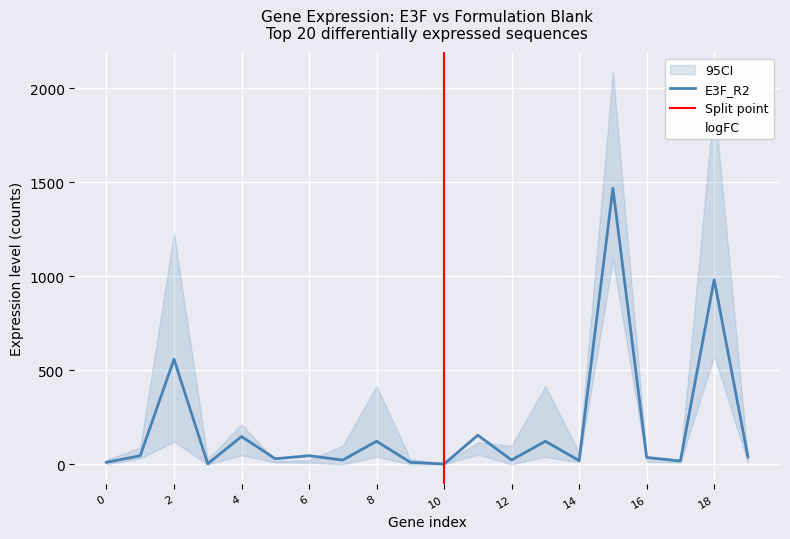

The value of E3F_R3 at 24 is 35.8. True or false?

False